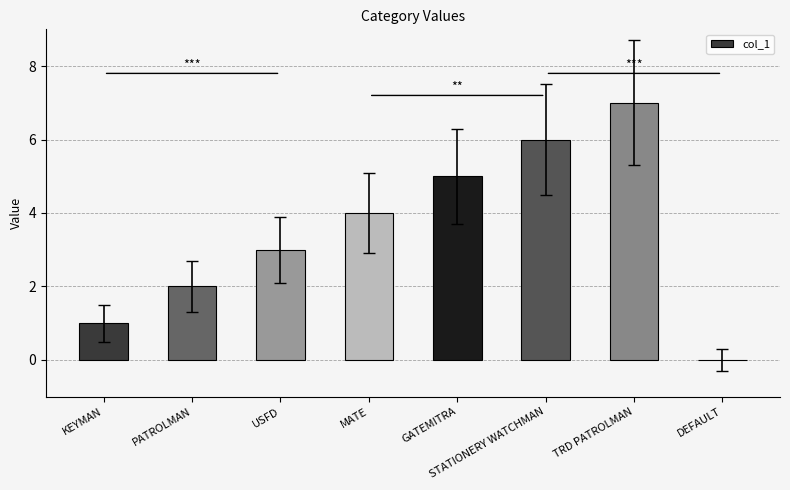

Does the chart contain stacked bars?

No